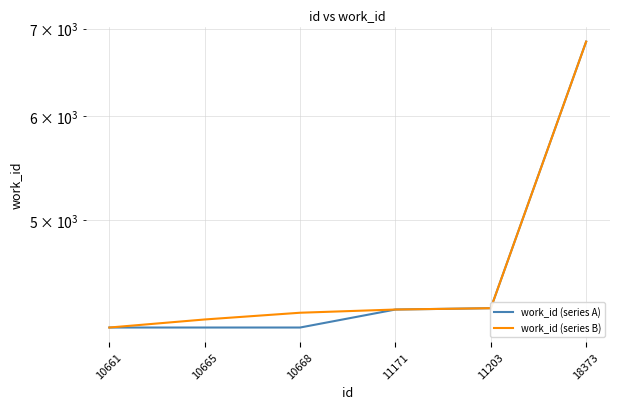

Between 10661 and 18373, which is larger?

18373